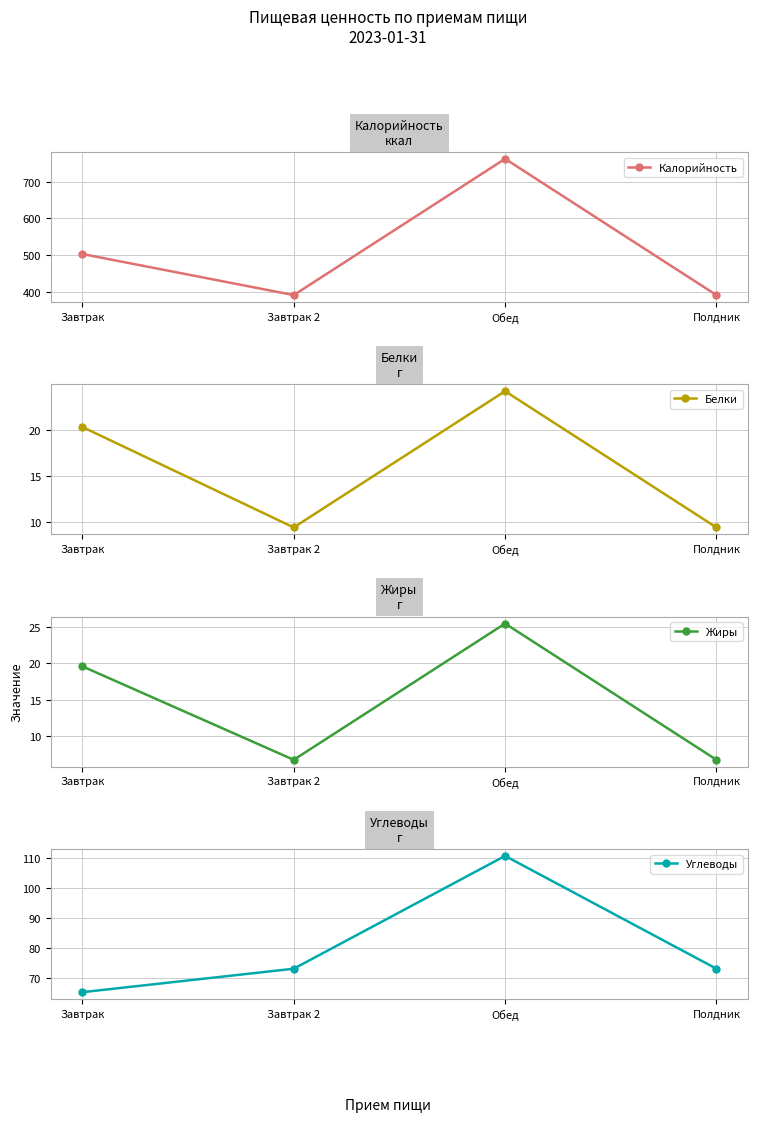

Where does the Жиры series first go above 19?

Завтрак